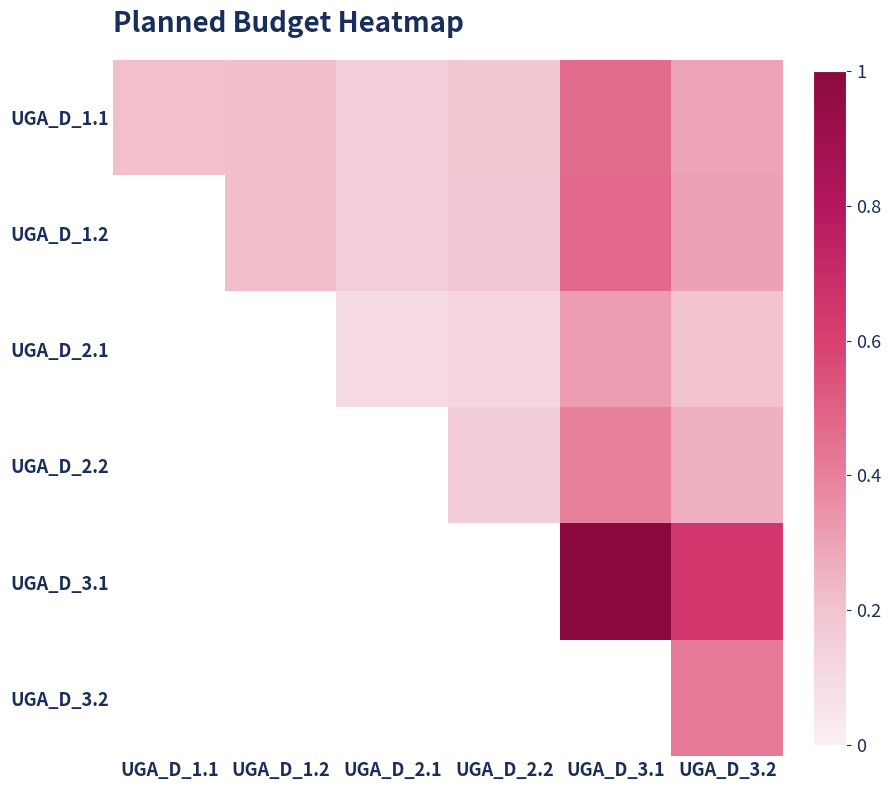

Which has a higher value, UGA_D_1.2 or UGA_D_3.2?

UGA_D_3.2